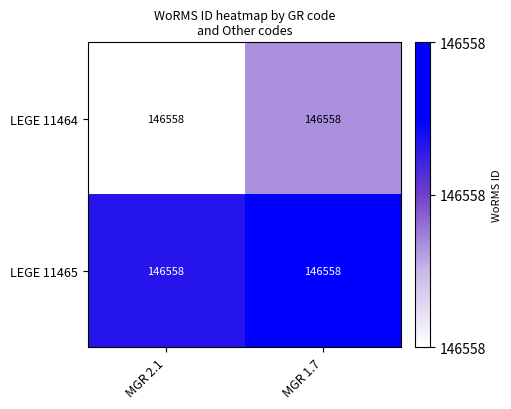

List the series in order of their peak value, lowest first.

LEGE 11464, LEGE 11465